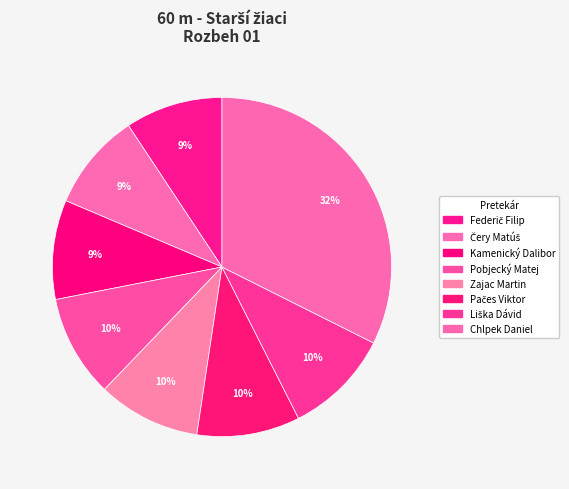

Combined, what portion of the pie is Kamenický Dalibor and Liška Dávid?

19.6%